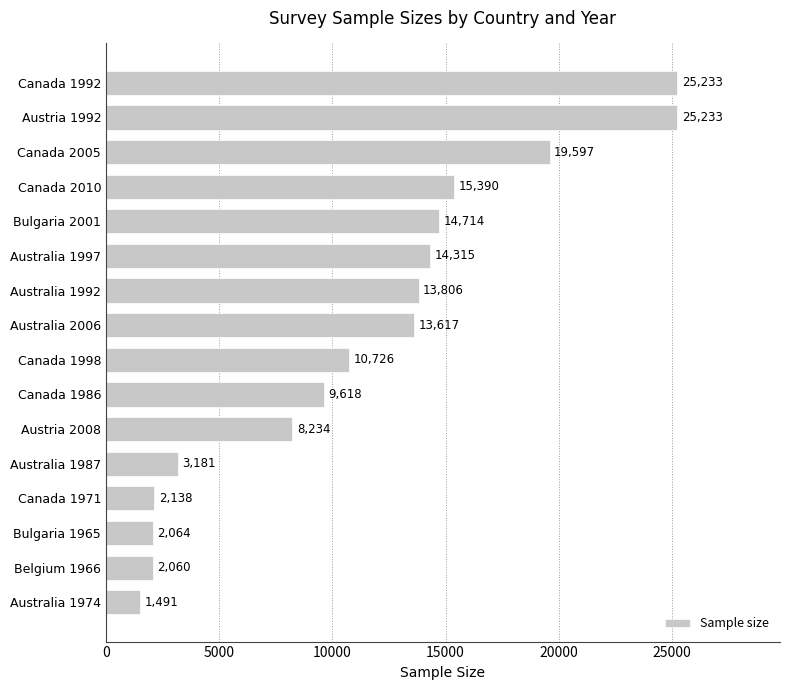

What position from the bottom is Canada 1986?

7